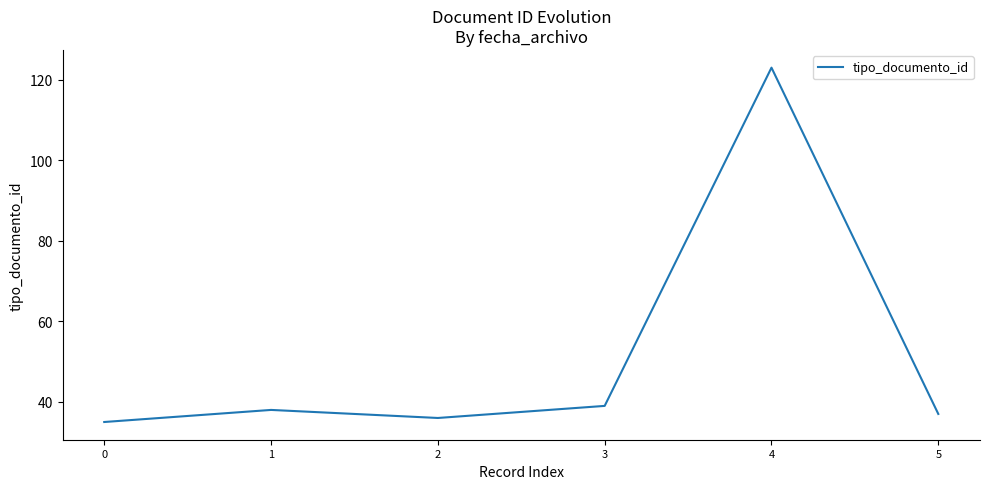

At which category does the data reach its first local peak?

1